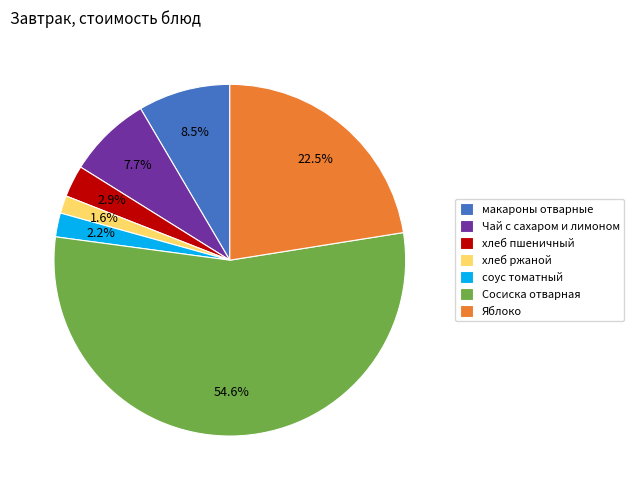

What is the smallest slice in the pie chart?

хлеб ржаной